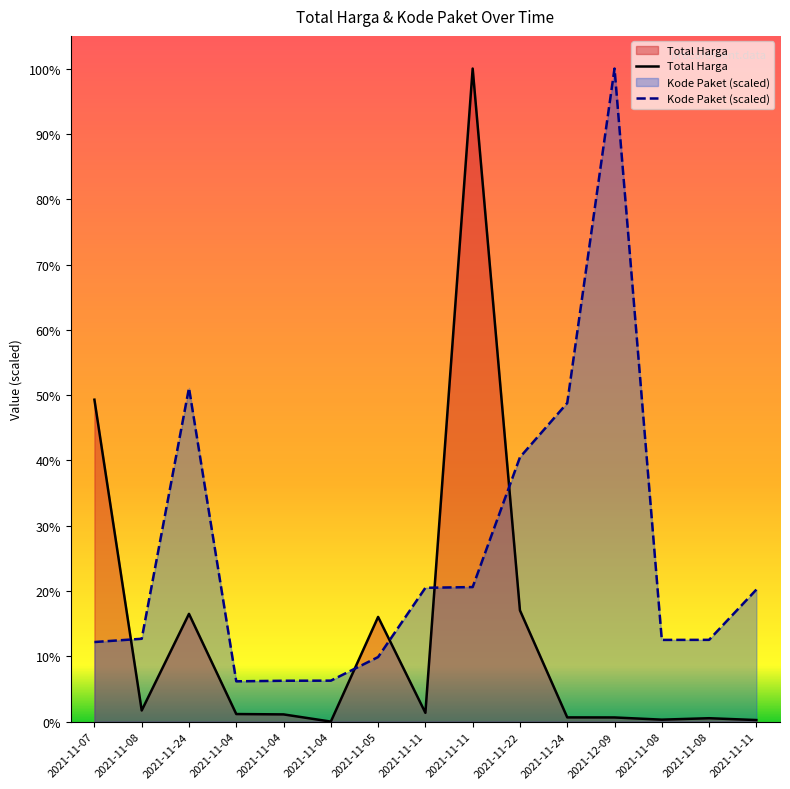

True or false: Kode Paket (scaled) has more than 0 interior local peaks.

True